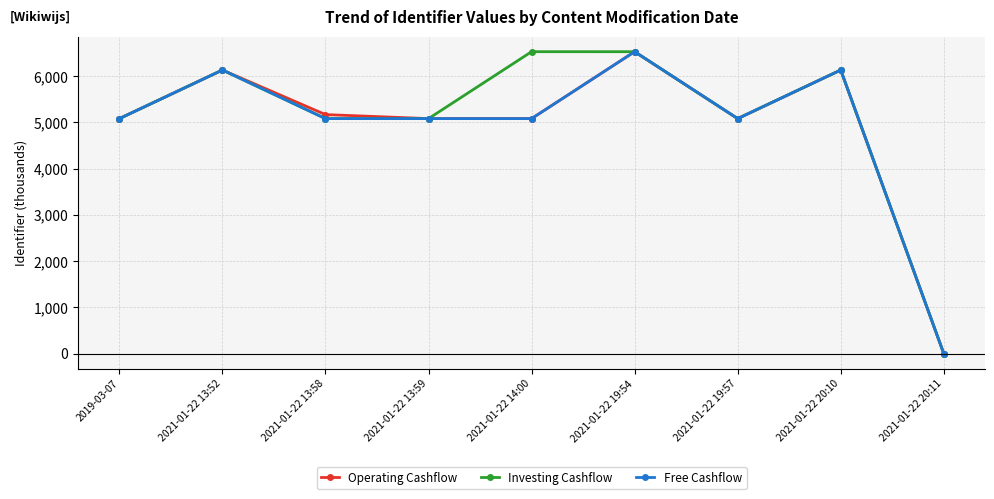

Is it true that Free Cashflow equals 5082.3 at 2021-01-22 14:00?

True